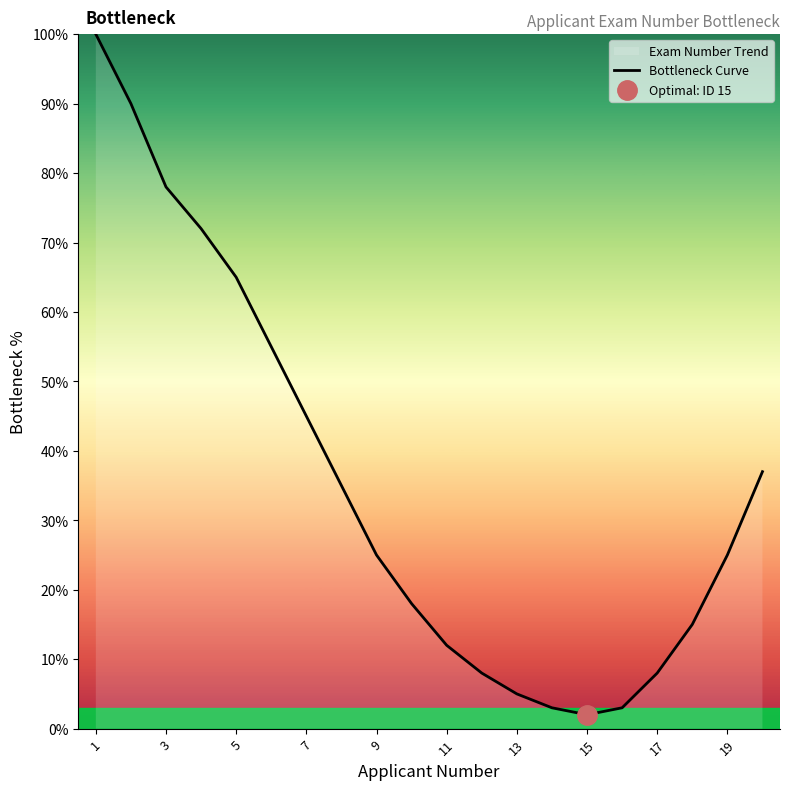

True or false: Bottleneck Curve has a value of 65 at 5.

True